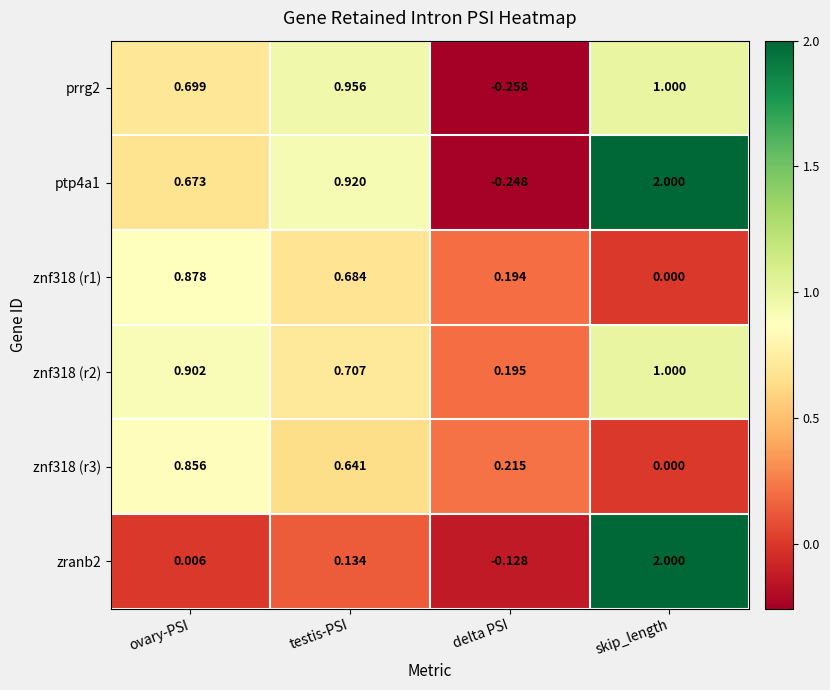

Is the value of znf318 (r1) at ovary-PSI greater than the value of prrg2 at skip_length?

No